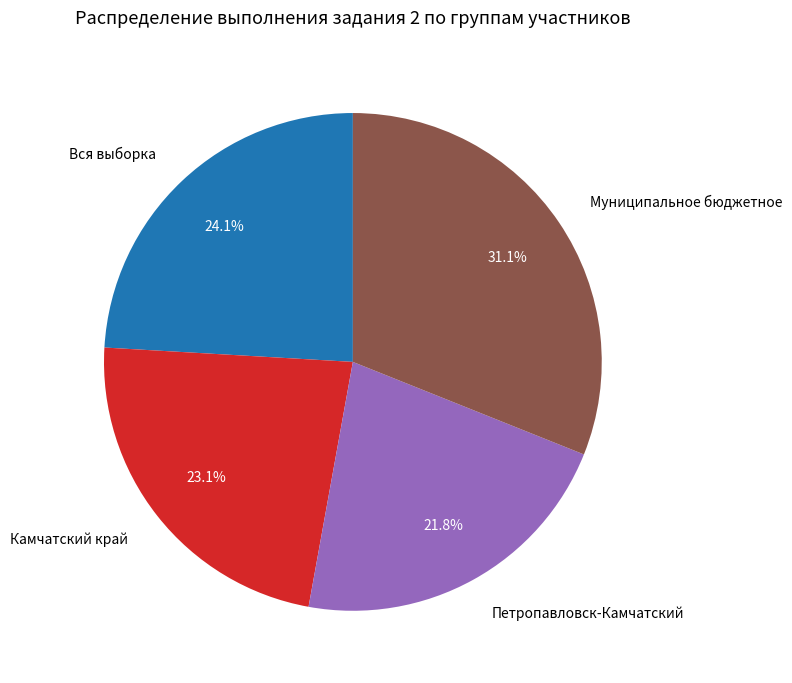

To the nearest percent, what is the combined percentage of Вся выборка and Петропавловск-Камчатский?

46%